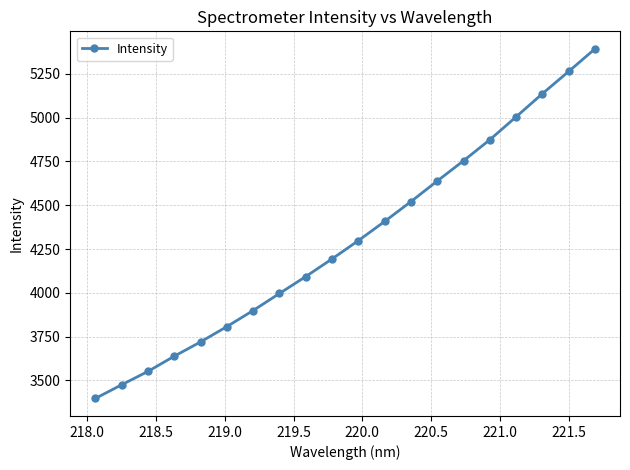

What is the maximum value shown in the chart?

5393.7